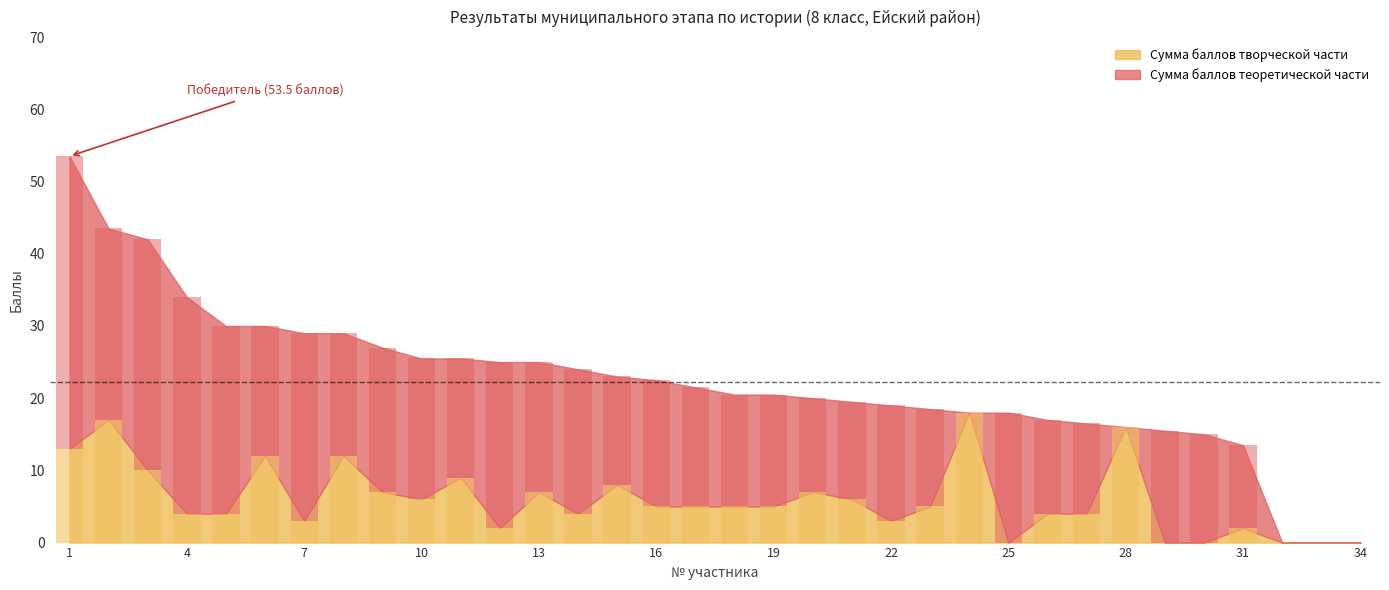

Reading left to right, list all the values displayed in this chart.

Сумма баллов творческой части: 1=13.0	2=17.0	3=10.0	4=4.0	5=4.0	6=12.0	7=3.0	8=12.0	9=7.0	10=6.0	11=9.0	12=2.0	13=7.0	14=4.0	15=8.0	16=5.0	17=5.0	18=5.0	19=5.0	20=7.0	21=6.0	22=3.0	23=5.0	24=18.0	25=0.0	26=4.0	27=4.0	28=16.0	29=0.0	30=0.0	31=2.0	32=0.0	33=0.0	34=0.0
Сумма баллов теоретической части: 1=40.5	2=26.5	3=32.0	4=30.0	5=26.0	6=18.0	7=26.0	8=17.0	9=20.0	10=19.5	11=16.5	12=23.0	13=18.0	14=20.0	15=15.0	16=17.5	17=16.5	18=15.5	19=15.5	20=13.0	21=13.5	22=16.0	23=13.5	24=0.0	25=18.0	26=13.0	27=12.5	28=0.0	29=15.5	30=15.0	31=11.5	32=0.0	33=0.0	34=0.0